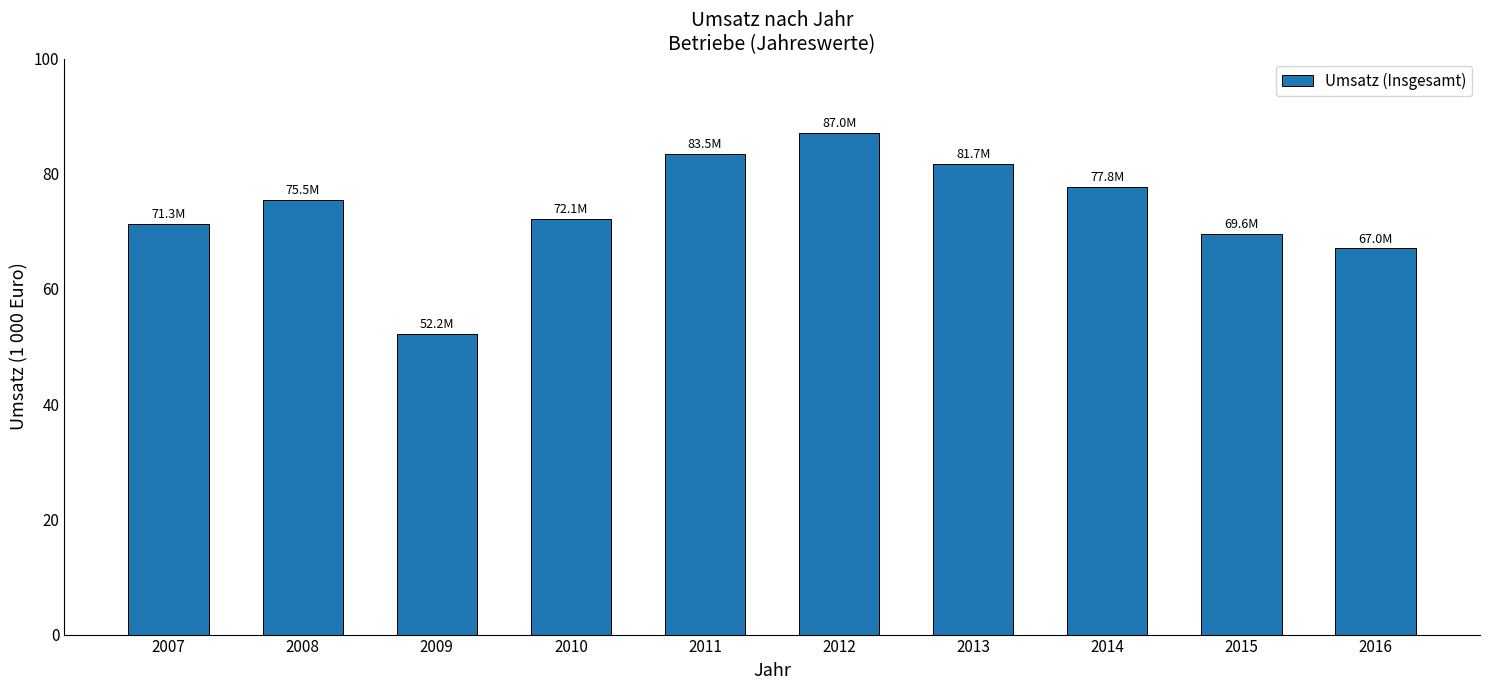

Which category has the lowest value across all series?

2009